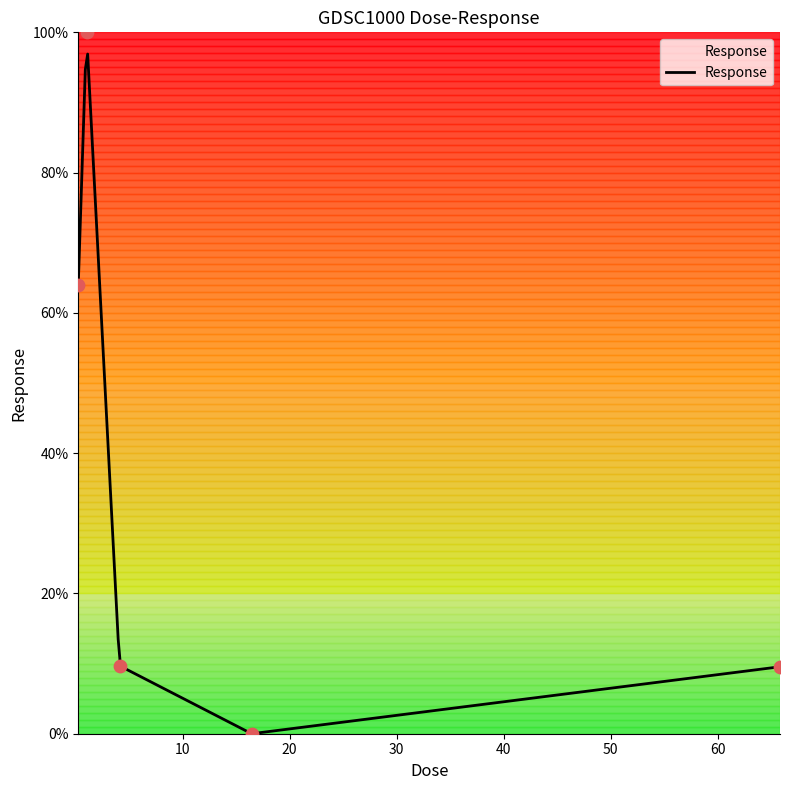

Approximately how many times larger is the value at 4.1125 compared to 65.8?

1.0